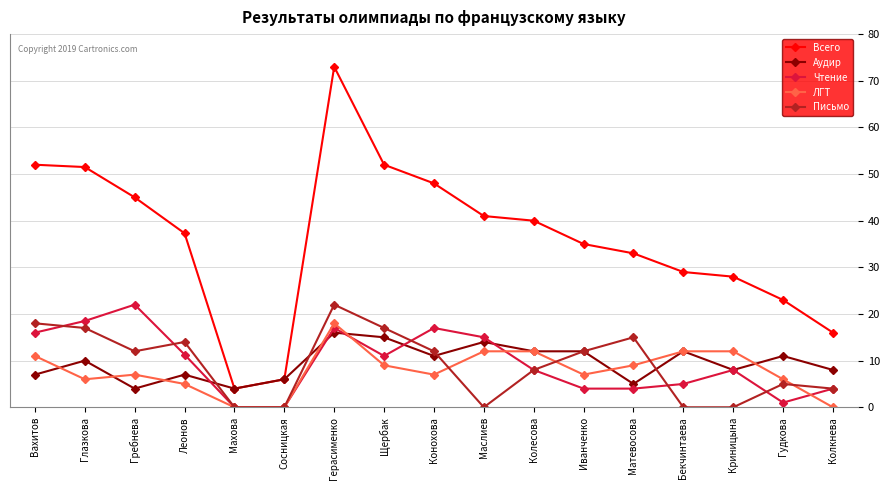

True or false: Чтение and Всего intersect in this chart.

False